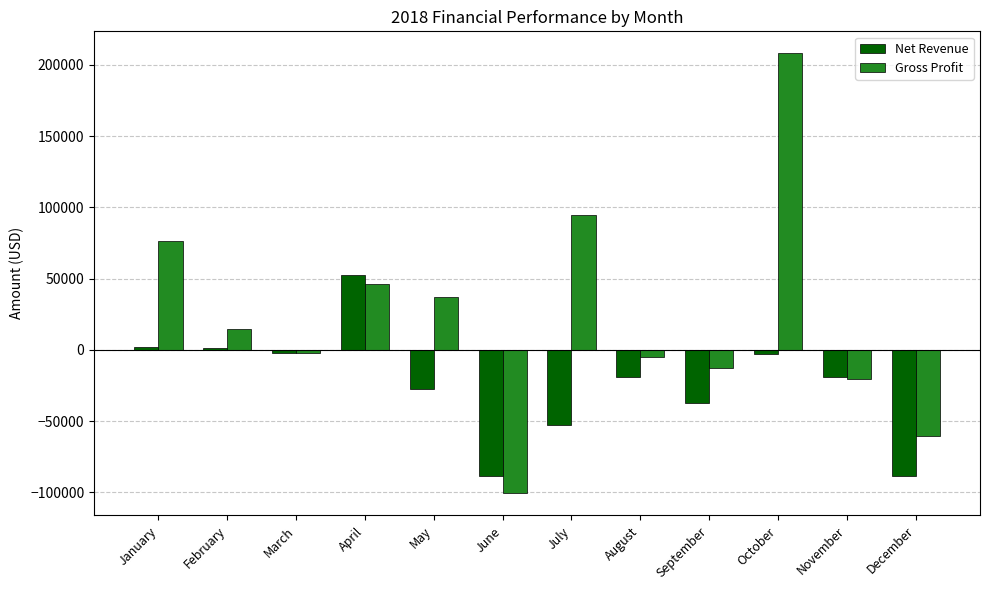

How many values in Net Revenue are above zero?

3